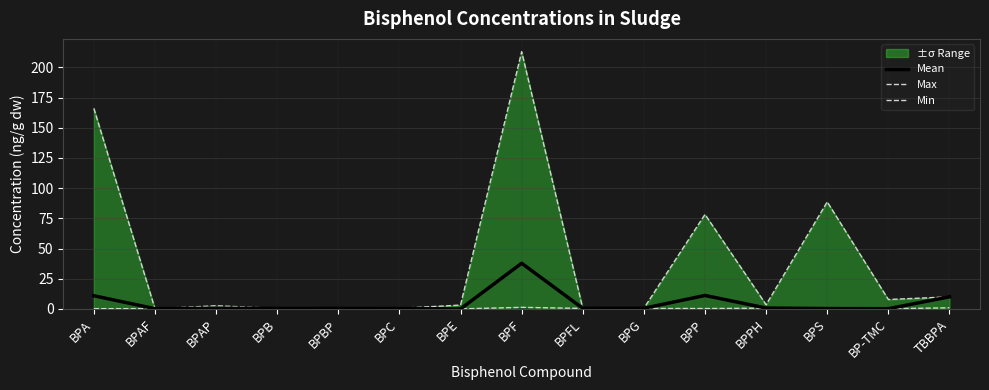

What is the average value of the Max series?

38.4